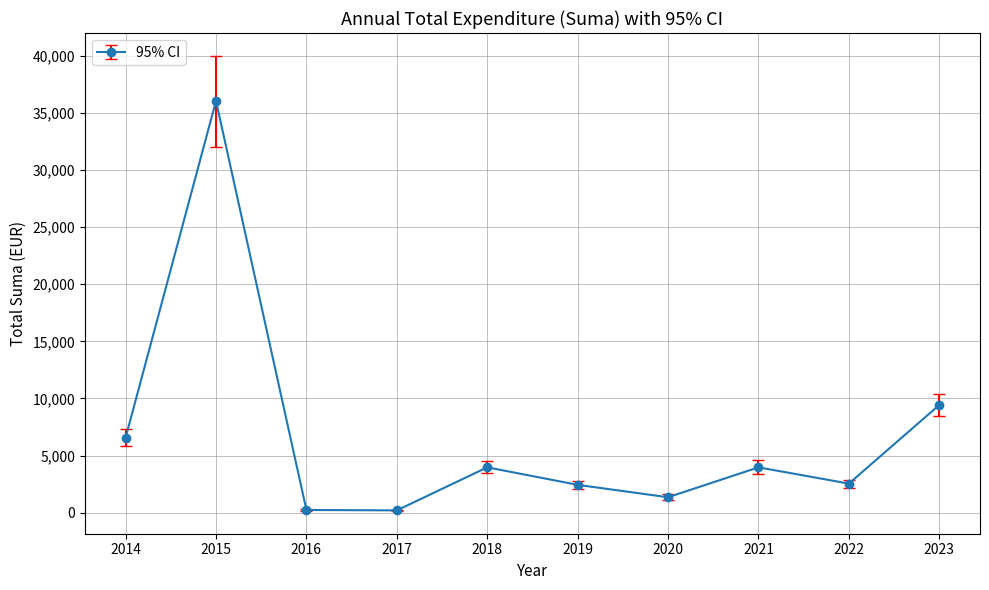

What is the sum of the values at 2019 and 2023?

11868.5